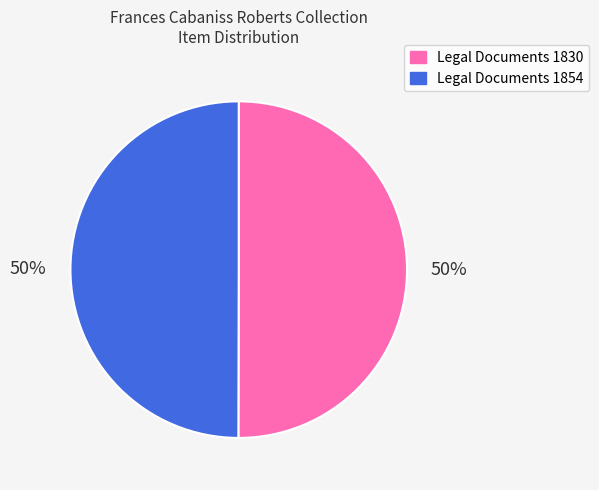

Count the number of slices in the pie.

2